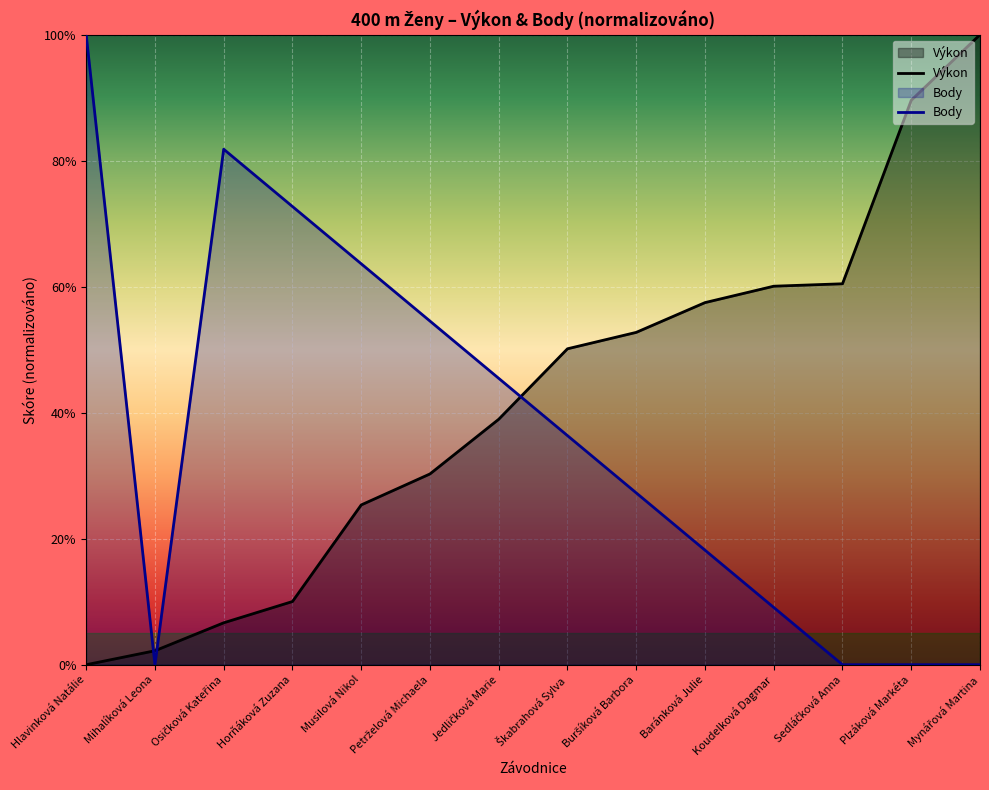

The Body series shows -35.9 at Sedláčková Anna. True or false?

False